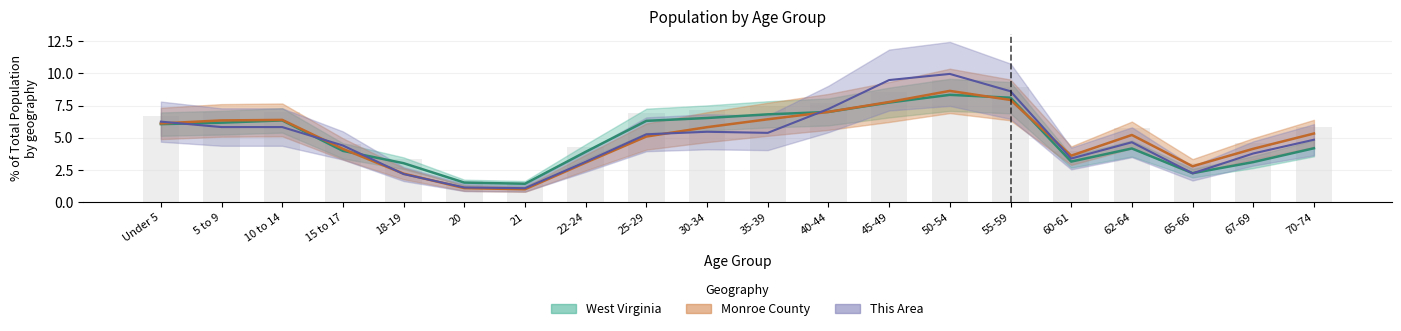

Reading left to right, extract all data points from this chart.

This Area: 6.2	5.8	5.8	4.4	2.2	1.1	1.1	3.1	5.3	5.5	5.4	7.2	9.5	10.0	8.6	3.4	4.6	2.2	3.8	4.8
Monroe County: 6.1	6.3	6.4	4.1	2.2	1.1	1.0	3.1	5.1	5.8	6.4	7.0	7.8	8.6	7.9	3.6	5.2	2.8	4.1	5.3
West Virginia: 6.1	6.2	6.3	4.0	3.0	1.5	1.4	3.9	6.3	6.5	6.8	7.0	7.7	8.3	8.1	3.1	4.2	2.2	3.1	4.2